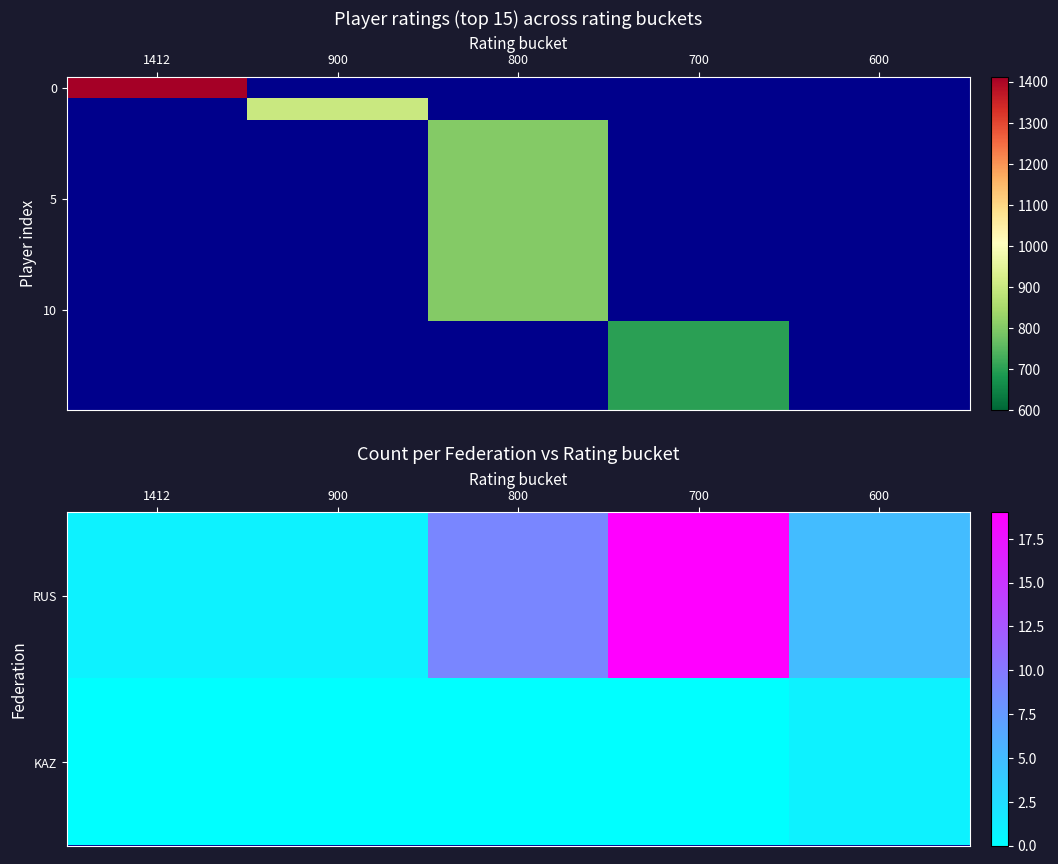

Which series has the largest total across all categories?

RUS